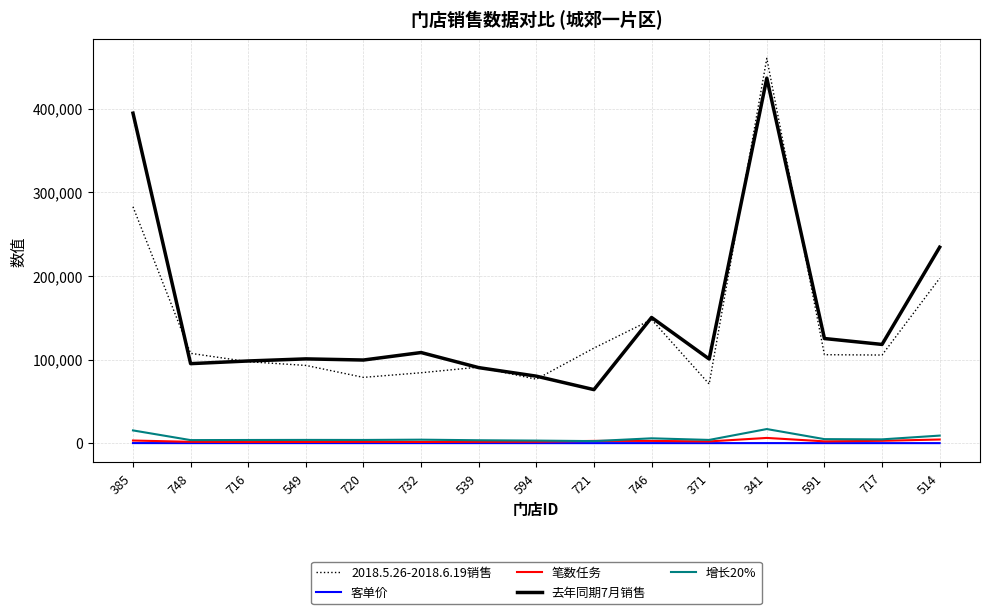

Which label corresponds to the largest value in the chart?

341